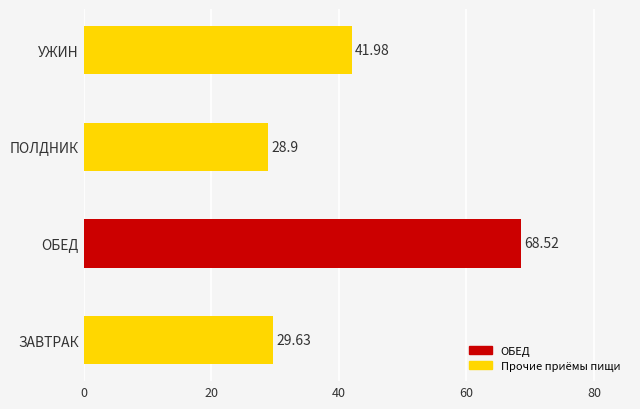

What is the change in value from ЗАВТРАК to ПОЛДНИК?

-0.7